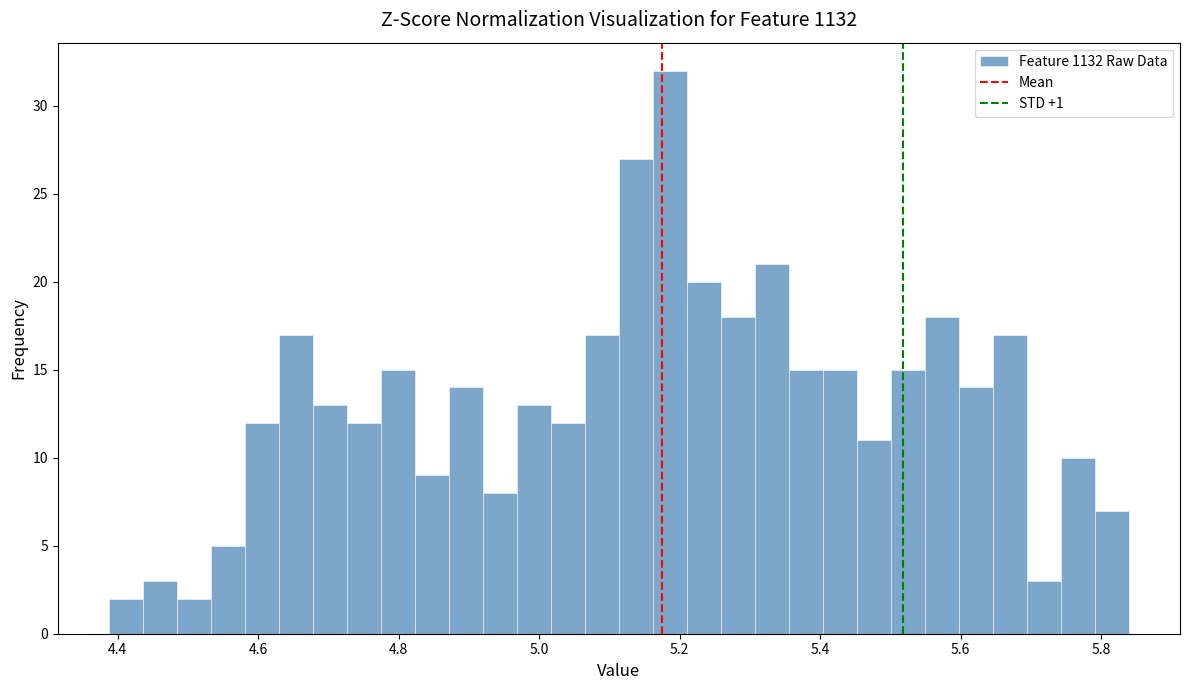

Around what value on the x-axis is the tallest bar? Give the approximate position of its centre, as read against the axis.

5.18